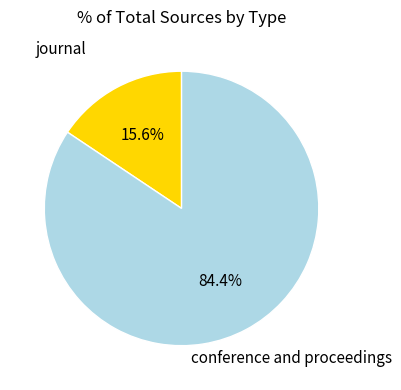

Is there any slice that represents more than half of the pie?

Yes